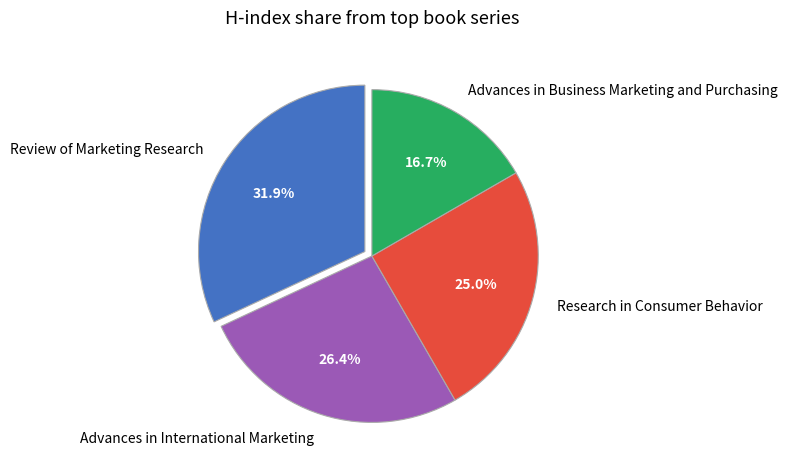

How many slices are in this pie chart?

4